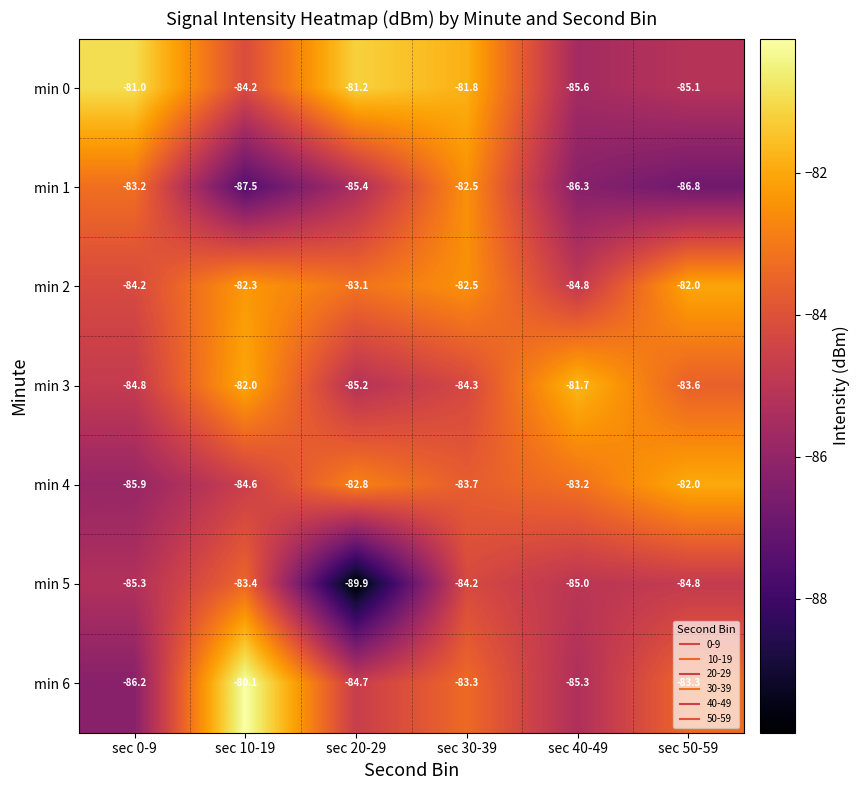

What is the average value of the min 4 series?

-83.7